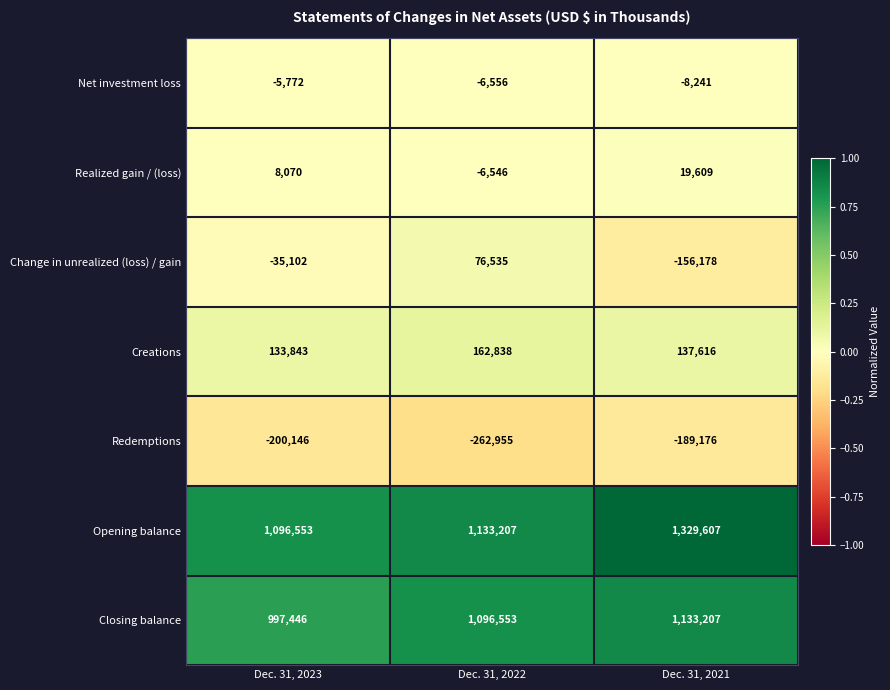

At which category is the sum across all series the highest?

Dec. 31, 2021